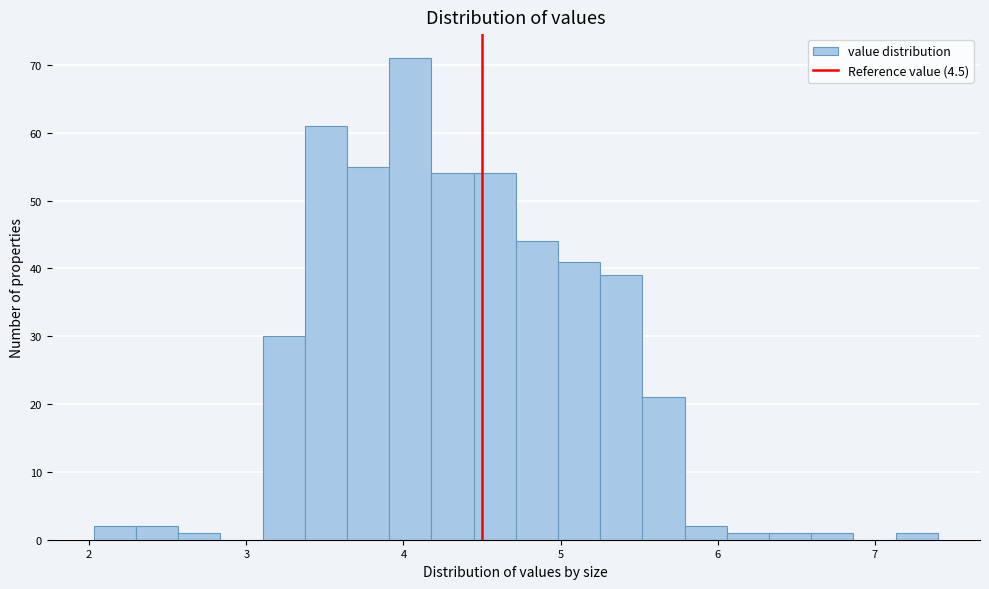

Around what value on the x-axis is the tallest bar? Give the approximate position of its centre, as read against the axis.

4.0